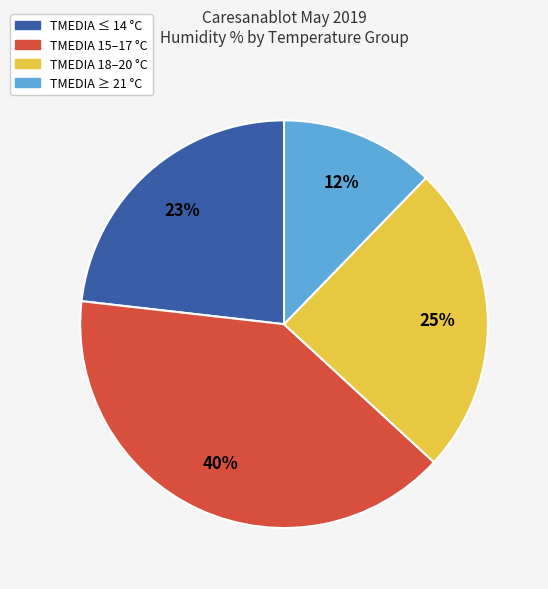

To the nearest percent, what is the difference between the largest and smallest slice percentages?

28%